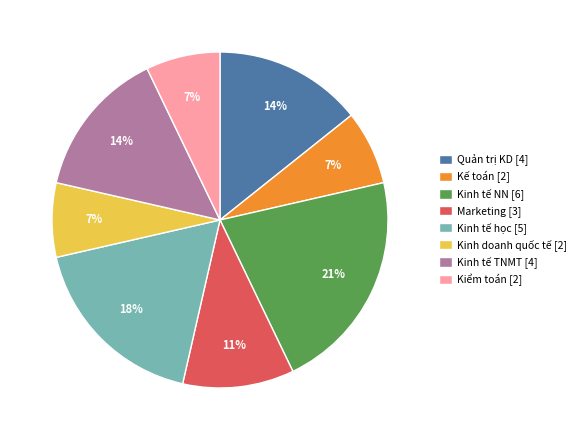

Count the number of slices in the pie.

8